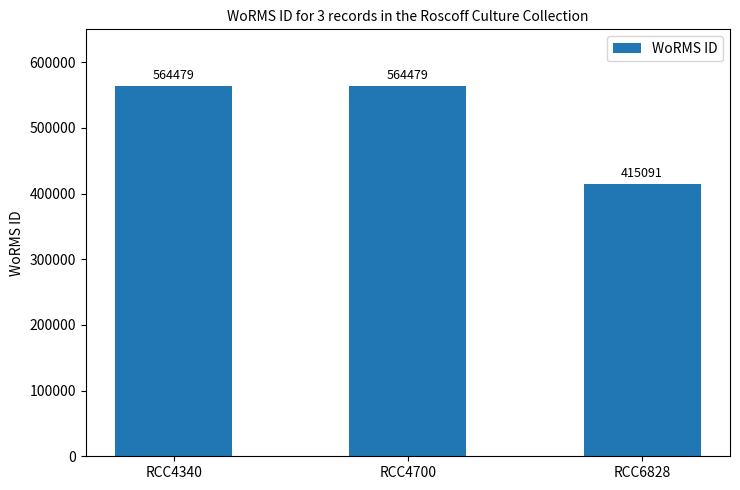

Reading right to left, transcribe all the data shown in this chart.

RCC6828=415091	RCC4700=564479	RCC4340=564479